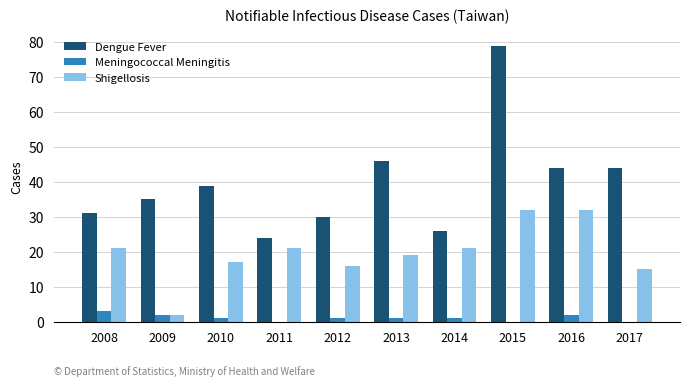

True or false: Shigellosis has a value of 16 at 2012.

True